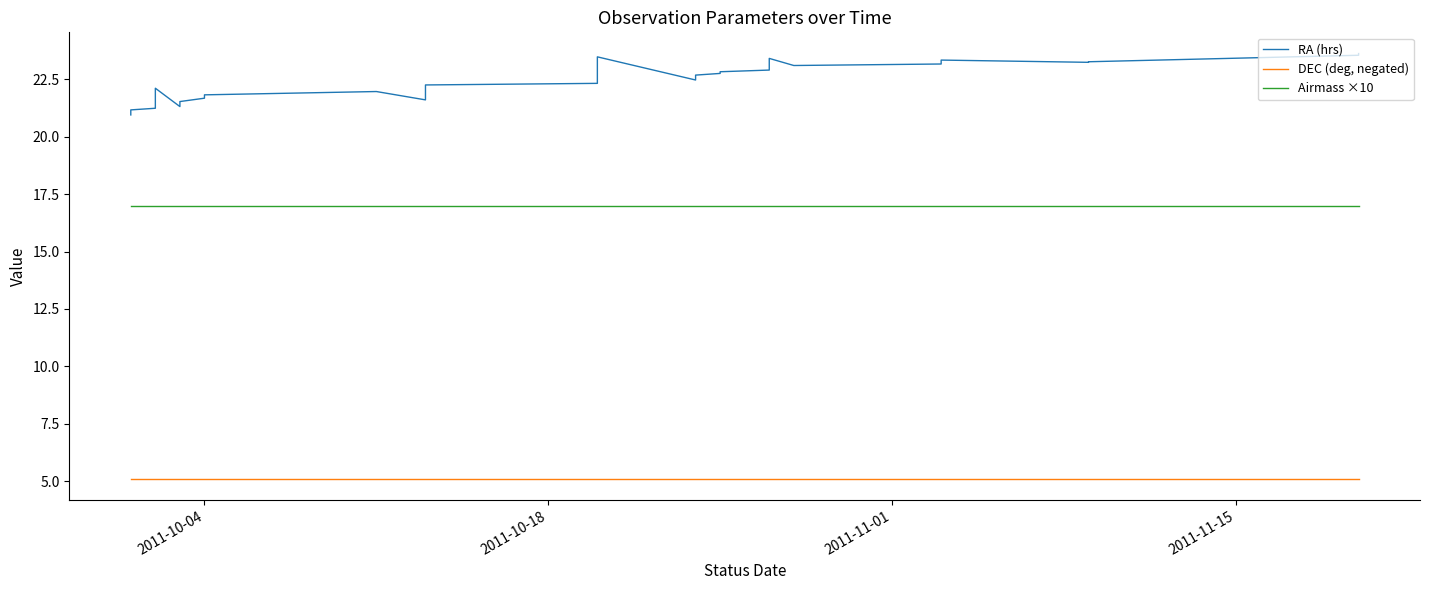

Is this an area chart (filled region under the line)?

No